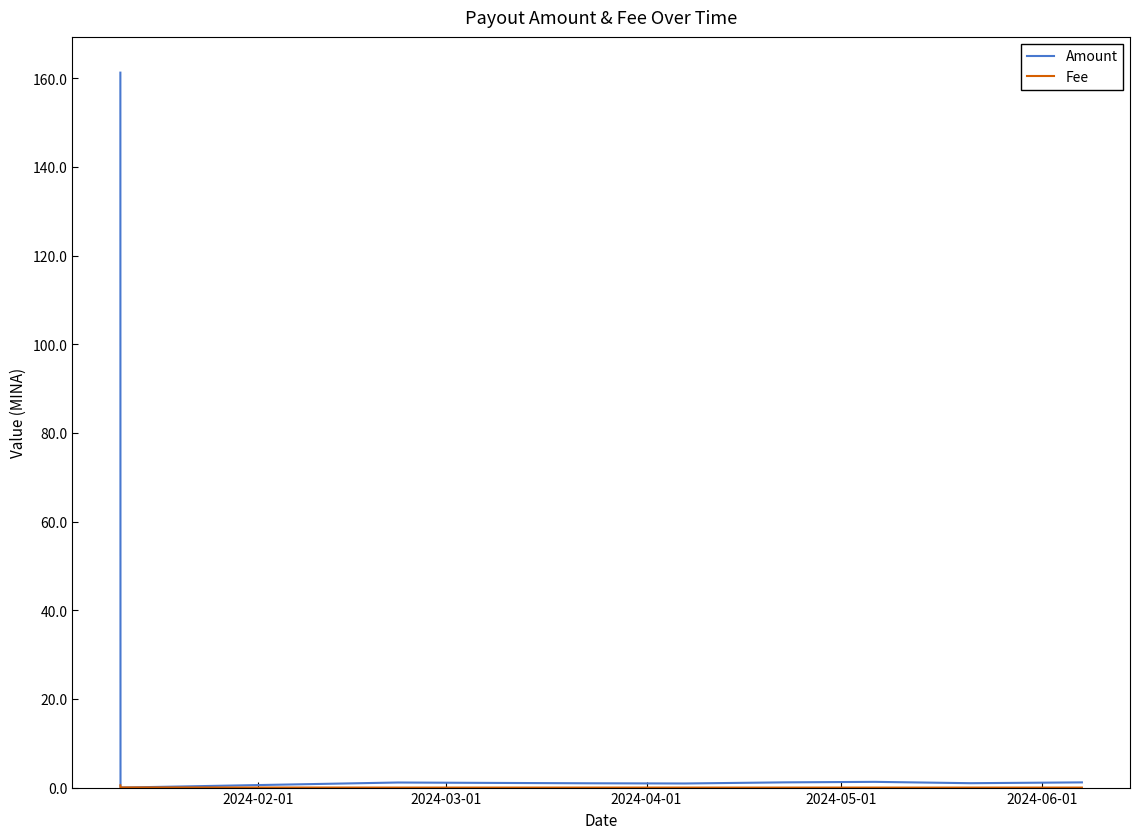

Which series has the largest total across all categories?

Amount